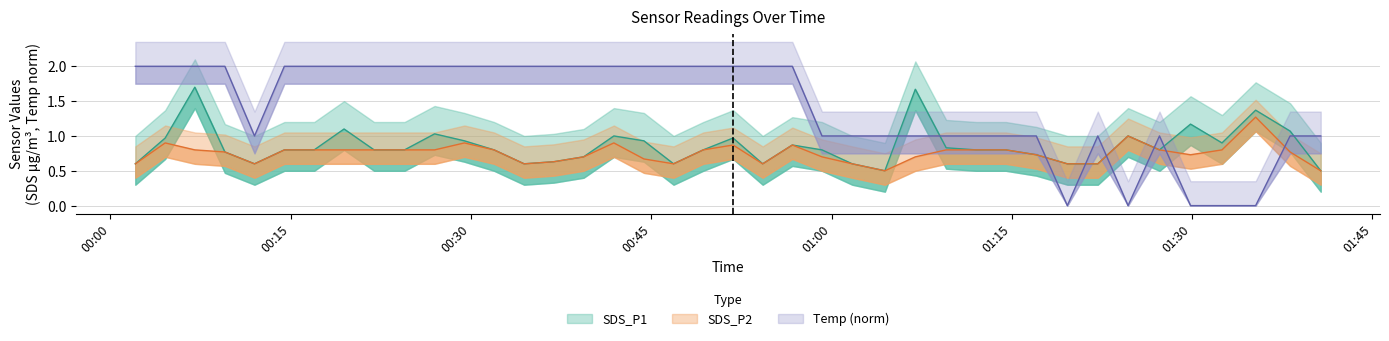

What is the highest value of the SDS_P2 series?

1.3